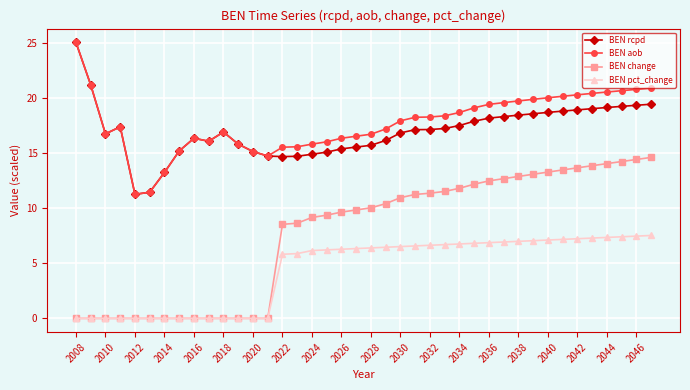

What is the highest value of the BEN rcpd series?

25.0